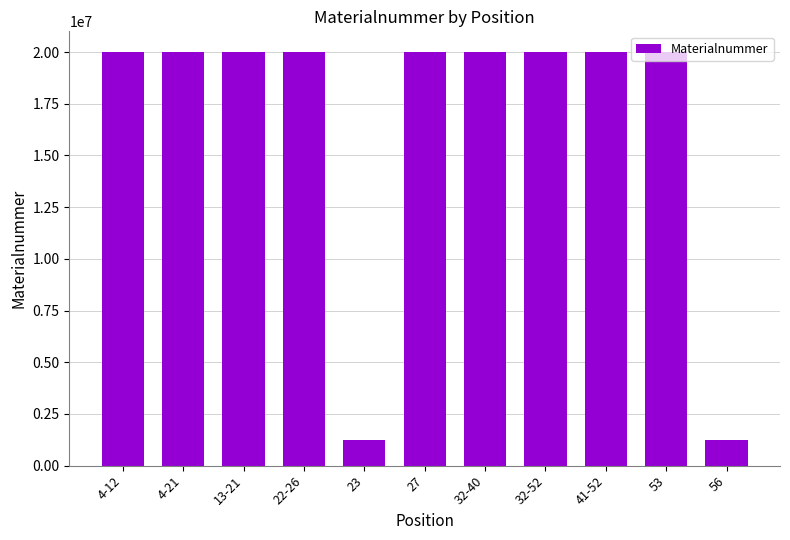

What is the label of the 6th bar from the left?

27